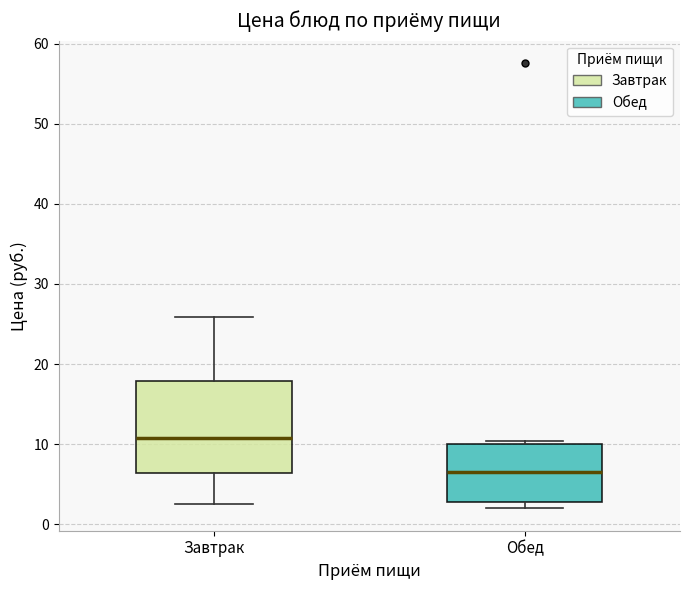

Reading left to right, transcribe this box plot: for each box, give where its median line is, the range the box spans, and where its two whiskers end, as read against the y-axis. The values are not printed on the chart, so give them approximately, as read against the axis.

Завтрак: median 11, box 6 to 18, whiskers 3 to 26
Обед: median 6, box 3 to 10, whiskers 2 to 10 (just above the box's upper edge)